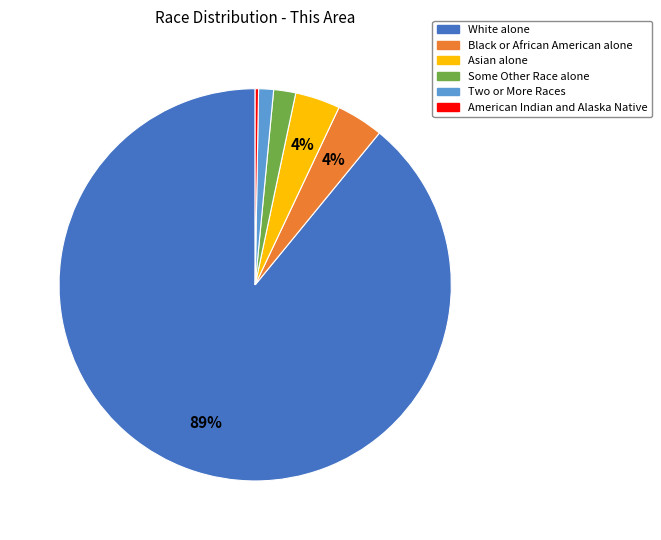

What is the largest slice in the pie chart?

White alone